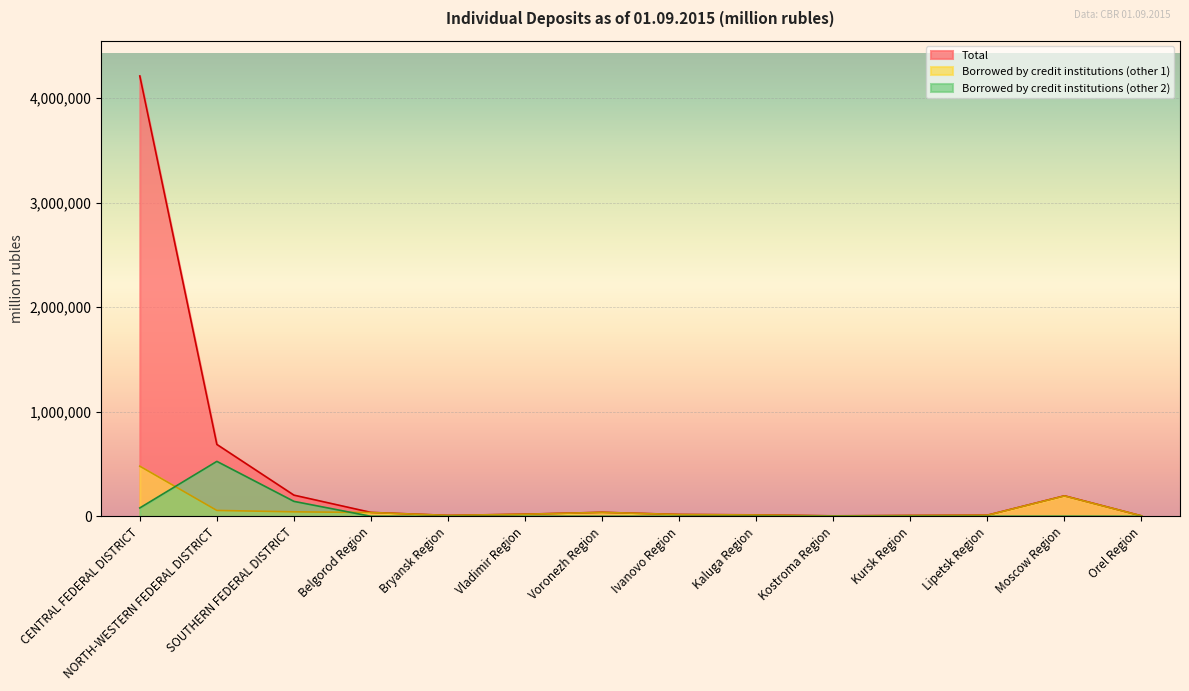

In Borrowed by credit institutions (other 1), how many points are higher than both neighbors (excluding endpoints)?

2